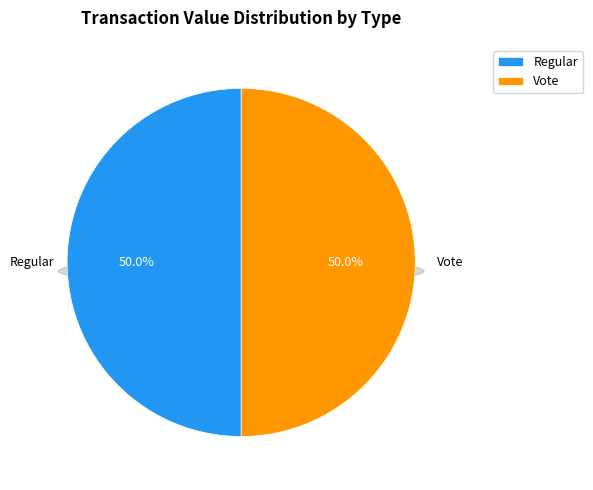

What percentage do Vote and Regular together represent?

100.0%